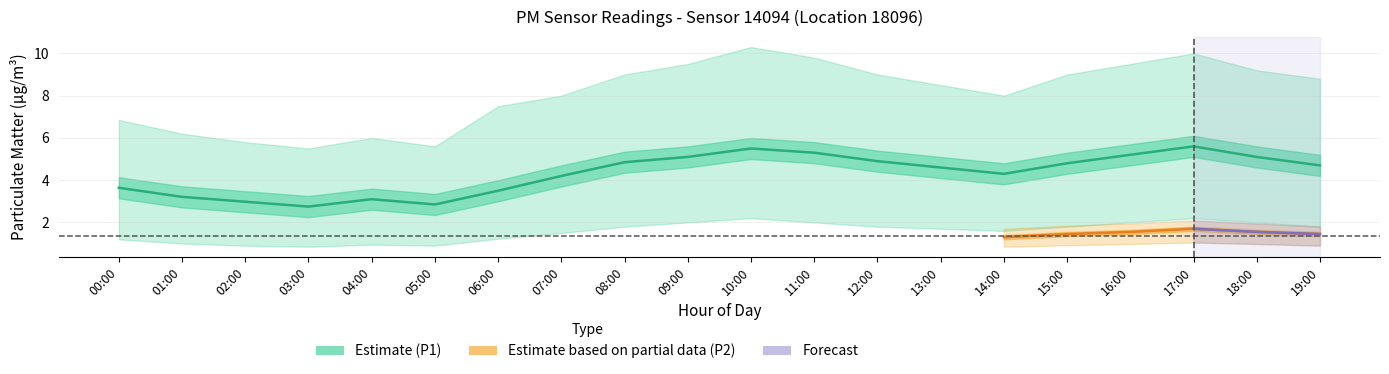

At which label is P1_upper closest to 7?

00:00